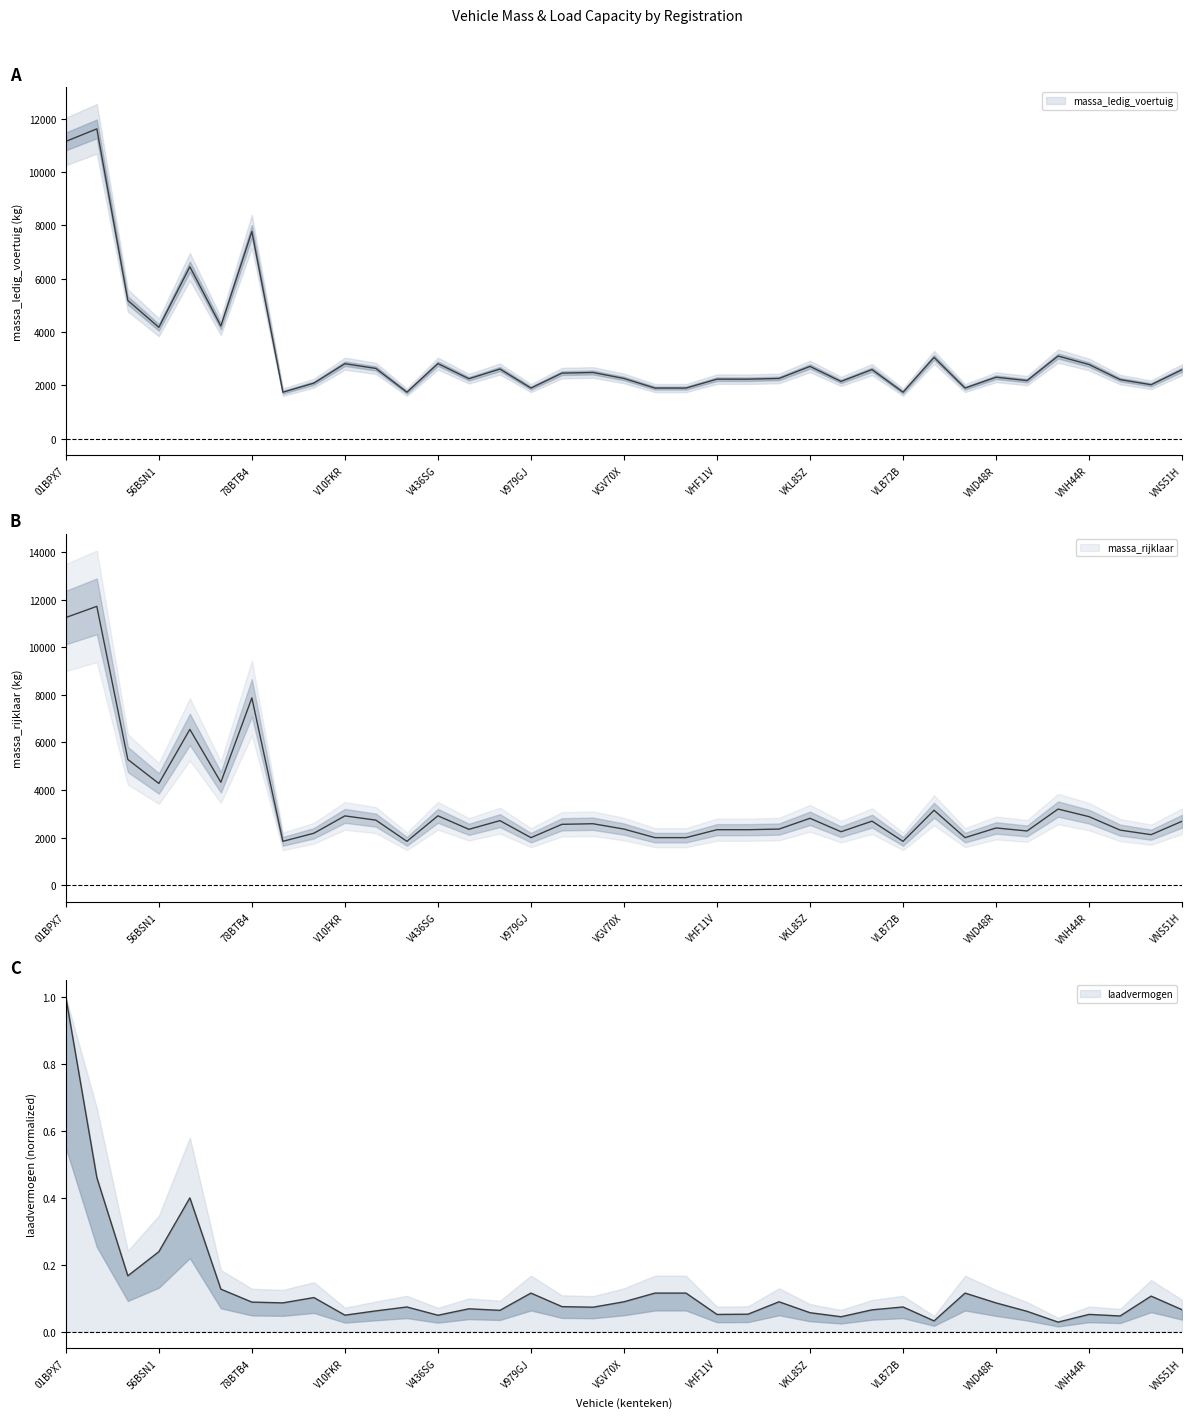

Reading left to right, extract all data points from this chart.

massa_ledig_voertuig: 11150.0	11620.0	5185.0	4177.0	6450.0	4227.0	7773.0	1745.0	2085.0	2814.0	2636.0	1745.0	2817.0	2250.0	2614.0	1900.0	2460.0	2485.0	2260.0	1900.0	1900.0	2234.0	2233.0	2260.0	2712.0	2149.0	2593.0	1745.0	3051.0	1900.0	2307.0	2180.0	3101.0	2782.0	2217.0	2025.0	2590.0
massa_rijklaar: 11250.0	11720.0	5285.0	4277.0	6550.0	4327.0	7873.0	1845.0	2185.0	2914.0	2736.0	1845.0	2917.0	2350.0	2714.0	2000.0	2560.0	2585.0	2360.0	2000.0	2000.0	2334.0	2333.0	2360.0	2812.0	2249.0	2693.0	1845.0	3151.0	2000.0	2407.0	2280.0	3201.0	2882.0	2317.0	2125.0	2690.0
laadvermogen: 1.0	0.5	0.2	0.2	0.4	0.1	0.1	0.1	0.1	0.0	0.1	0.1	0.0	0.1	0.1	0.1	0.1	0.1	0.1	0.1	0.1	0.1	0.1	0.1	0.1	0.0	0.1	0.1	0.0	0.1	0.1	0.1	0.0	0.1	0.0	0.1	0.1